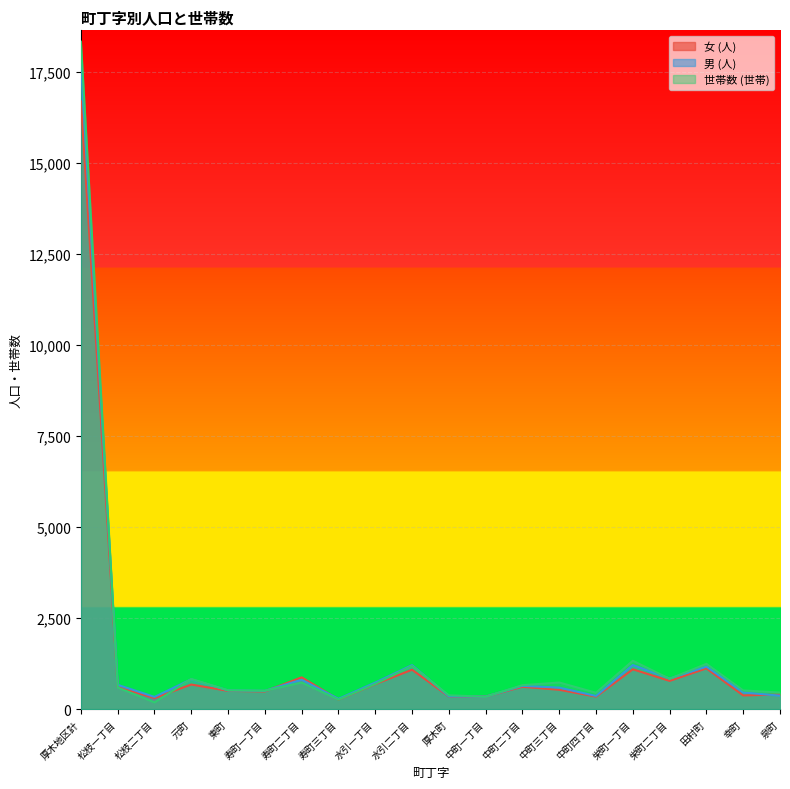

At which category is the sum across all series the highest?

厚木地区計